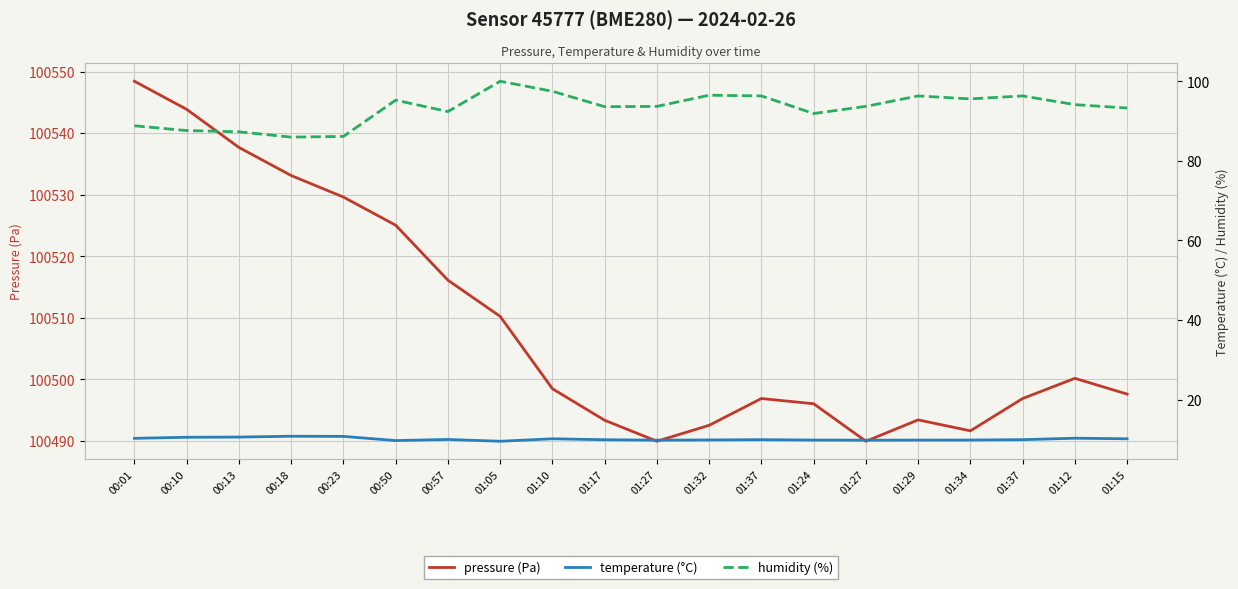

Which series has the largest range (max minus min)?

pressure (Pa)